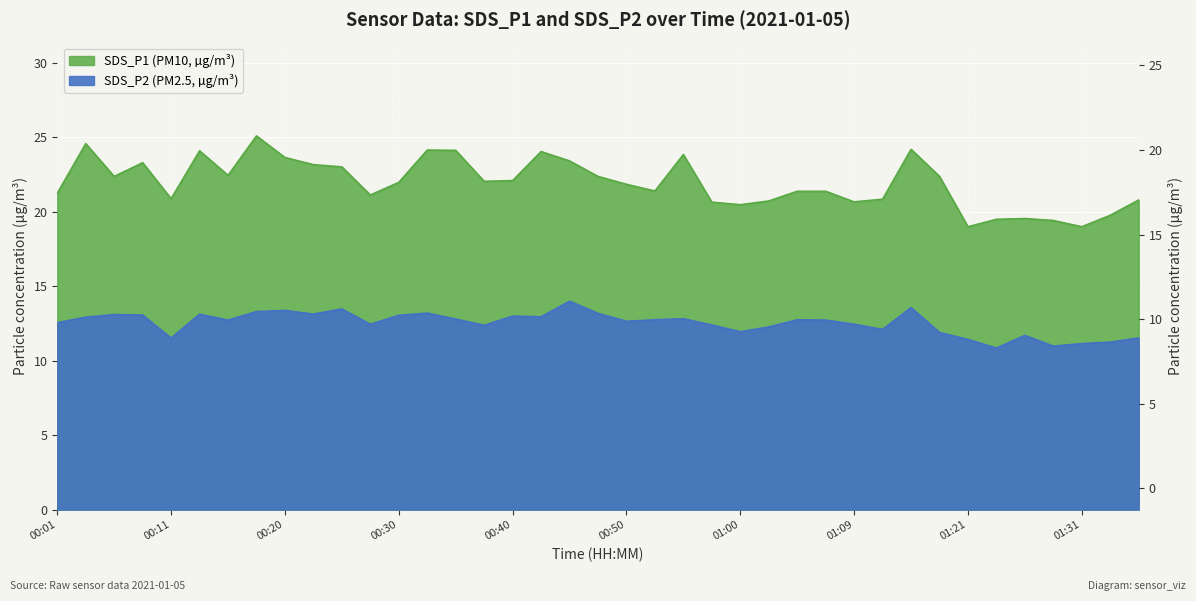

How many data points in SDS_P2 are less than 12?

10